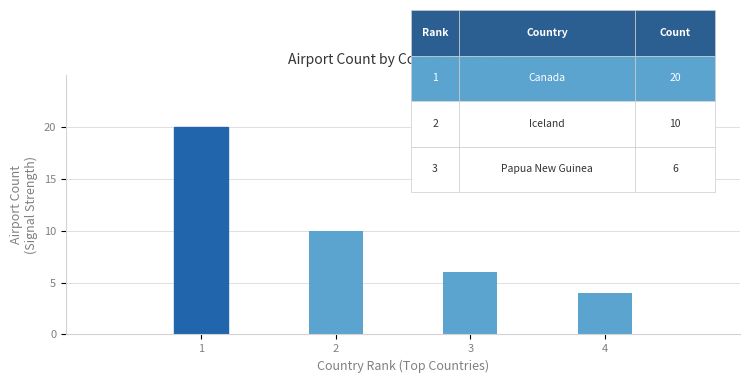

Which label corresponds to the largest value in the chart?

1